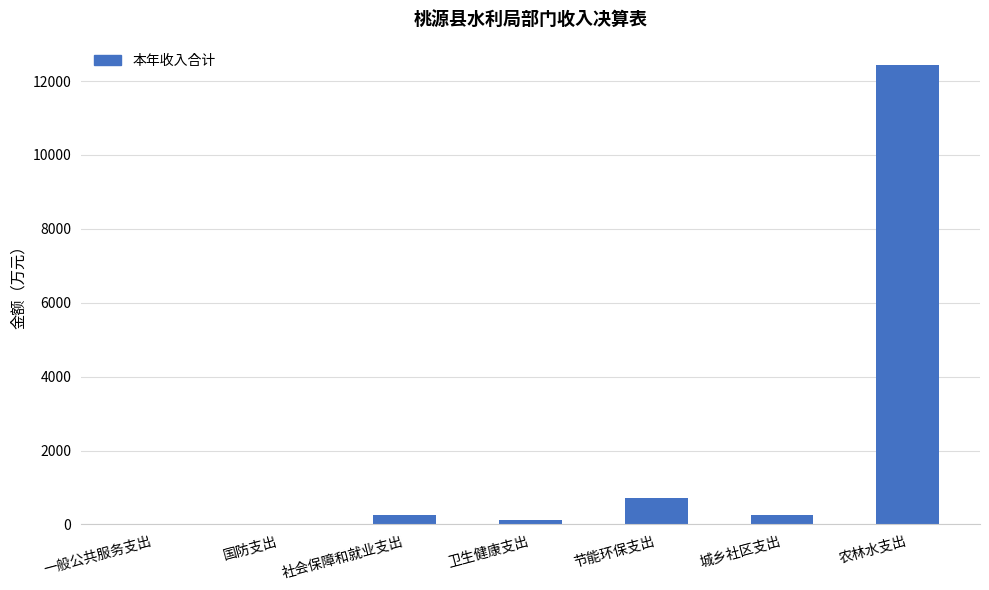

At which label is the value closest to 6221?

节能环保支出